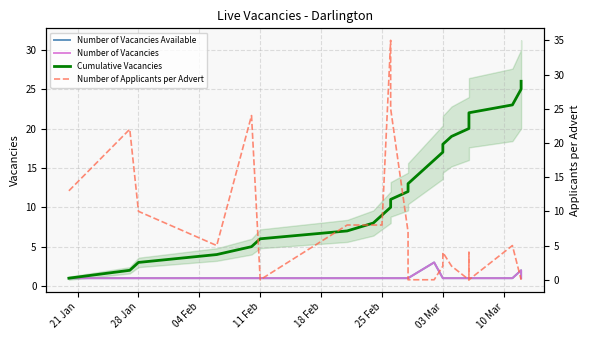

What is the label of the 1st point from the left?

21 Jan